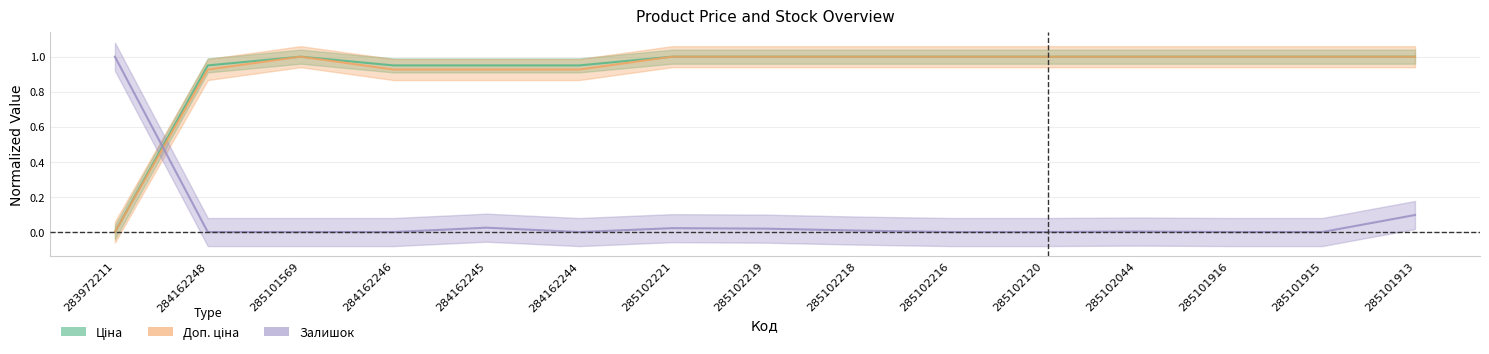

What is the greatest value displayed?

1.0